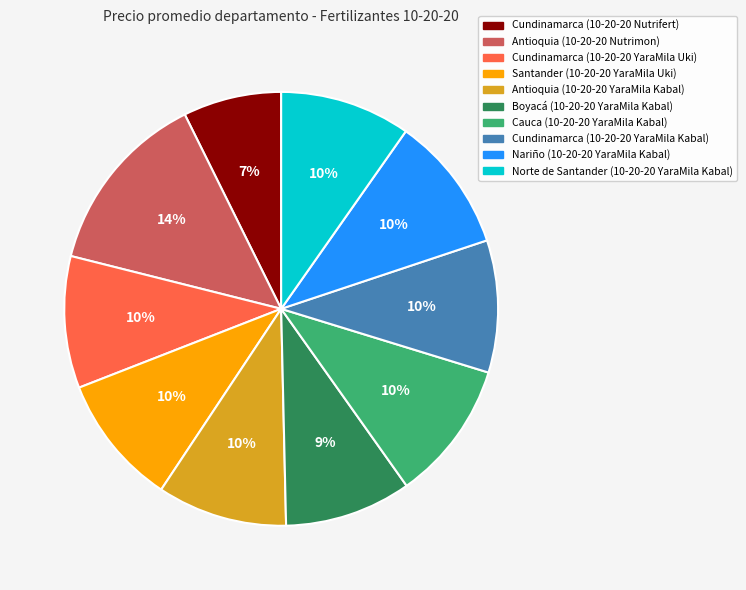

Is there any slice that represents more than half of the pie?

No